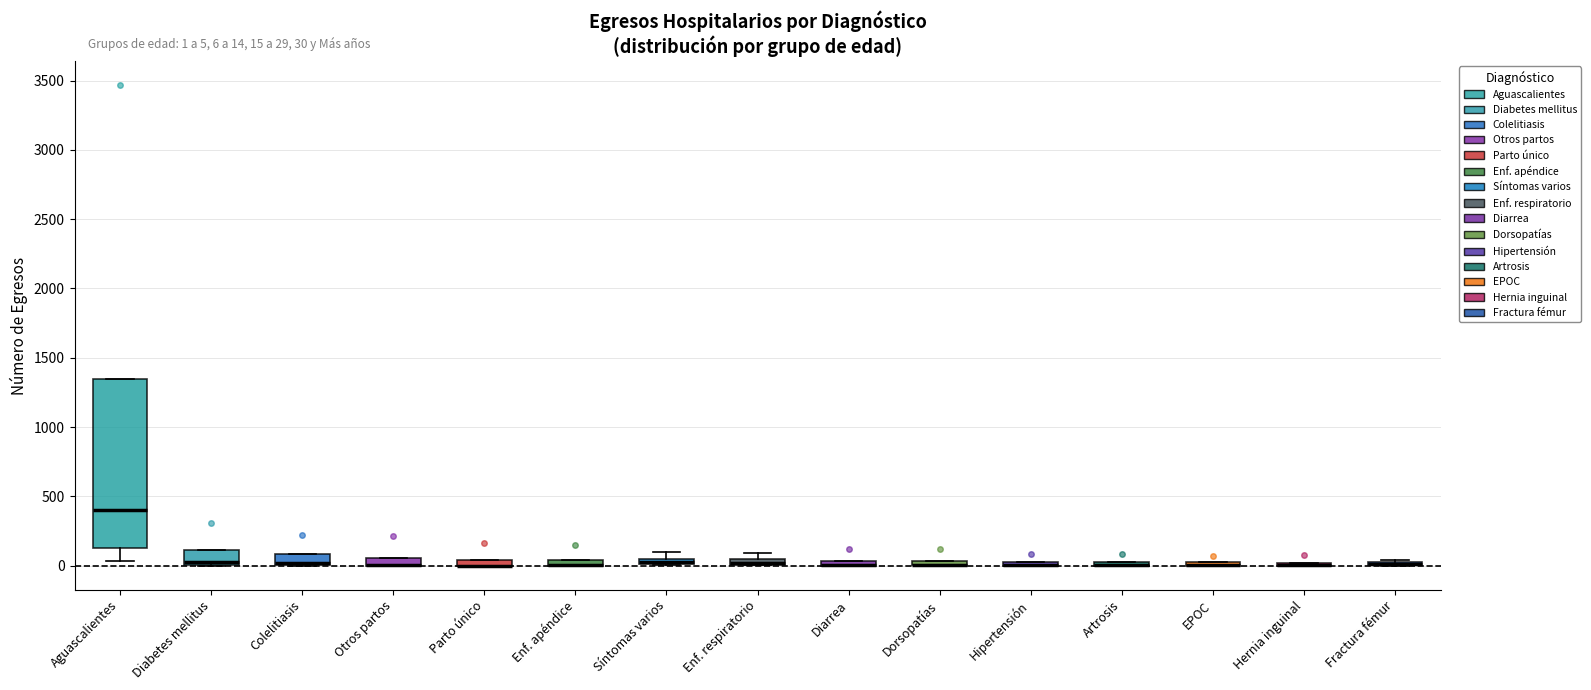

Which box is the tallest, from its lower edge to its upper edge?

Aguascalientes